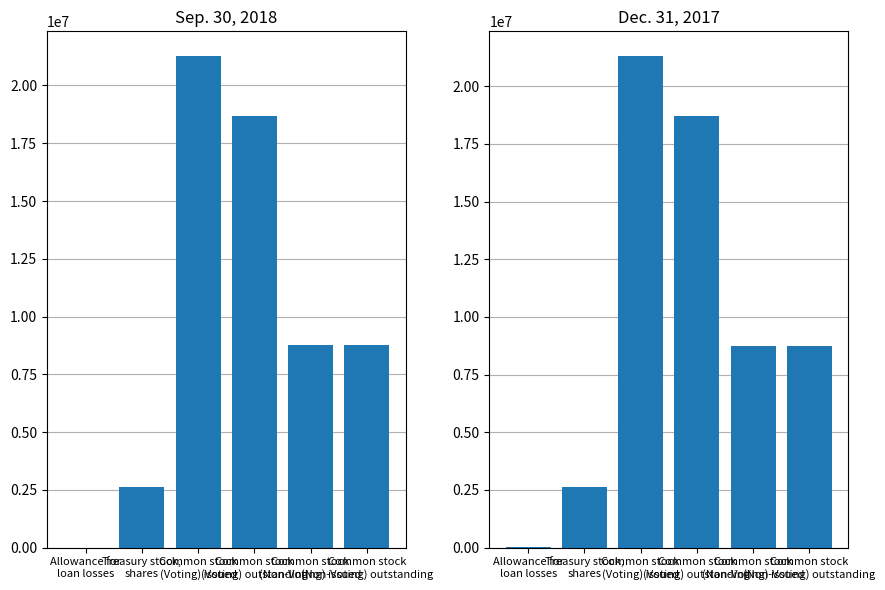

What is the difference between the Sep. 30, 2018 values at Treasury stock,
shares and Common stock
(Non-Voting) outstanding?

6138570